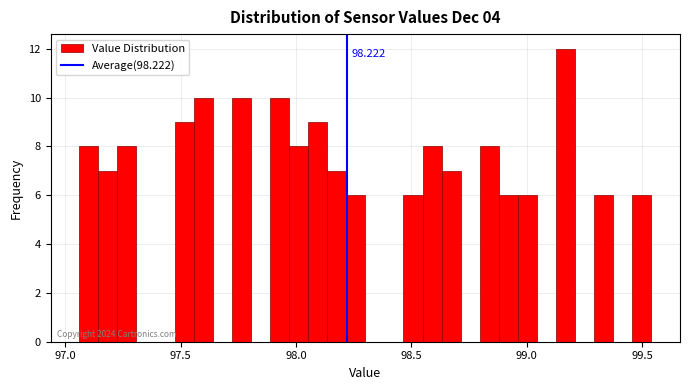

Read against the x-axis, roughly where is the centre of the tallest bar?

99.15